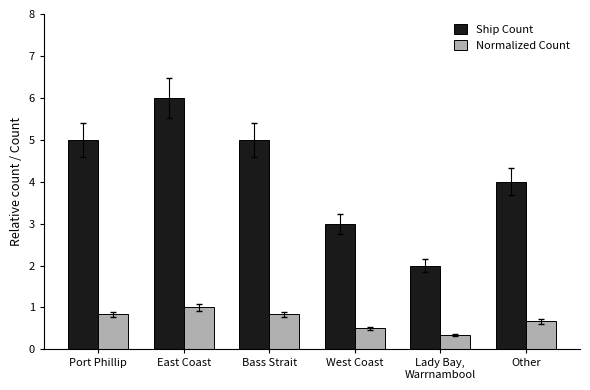

What is the label of the 4th bar from the right?

Bass Strait